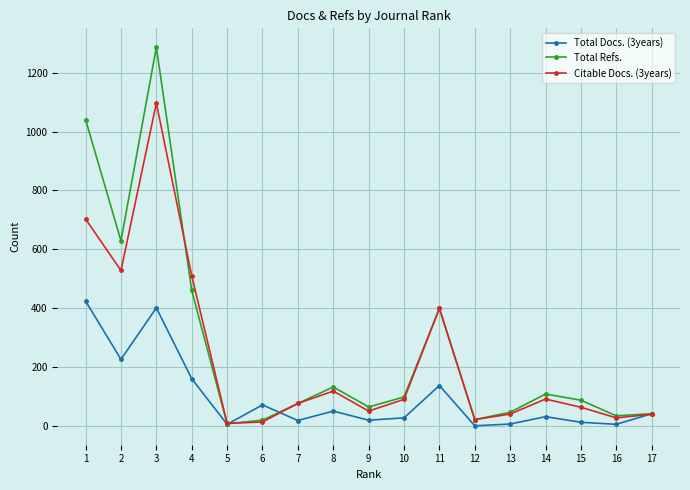

Where do Total Refs. and Citable Docs. (3years) first cross each other?

3 and 4